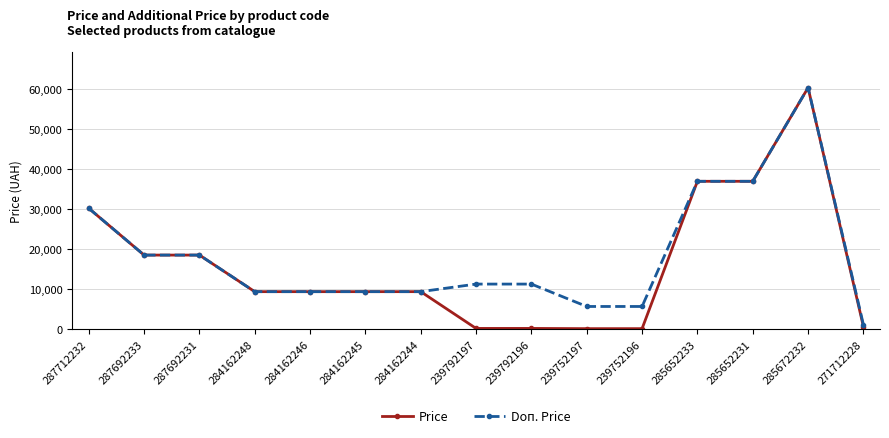

True or false: Price has more than 0 interior local peaks.

True